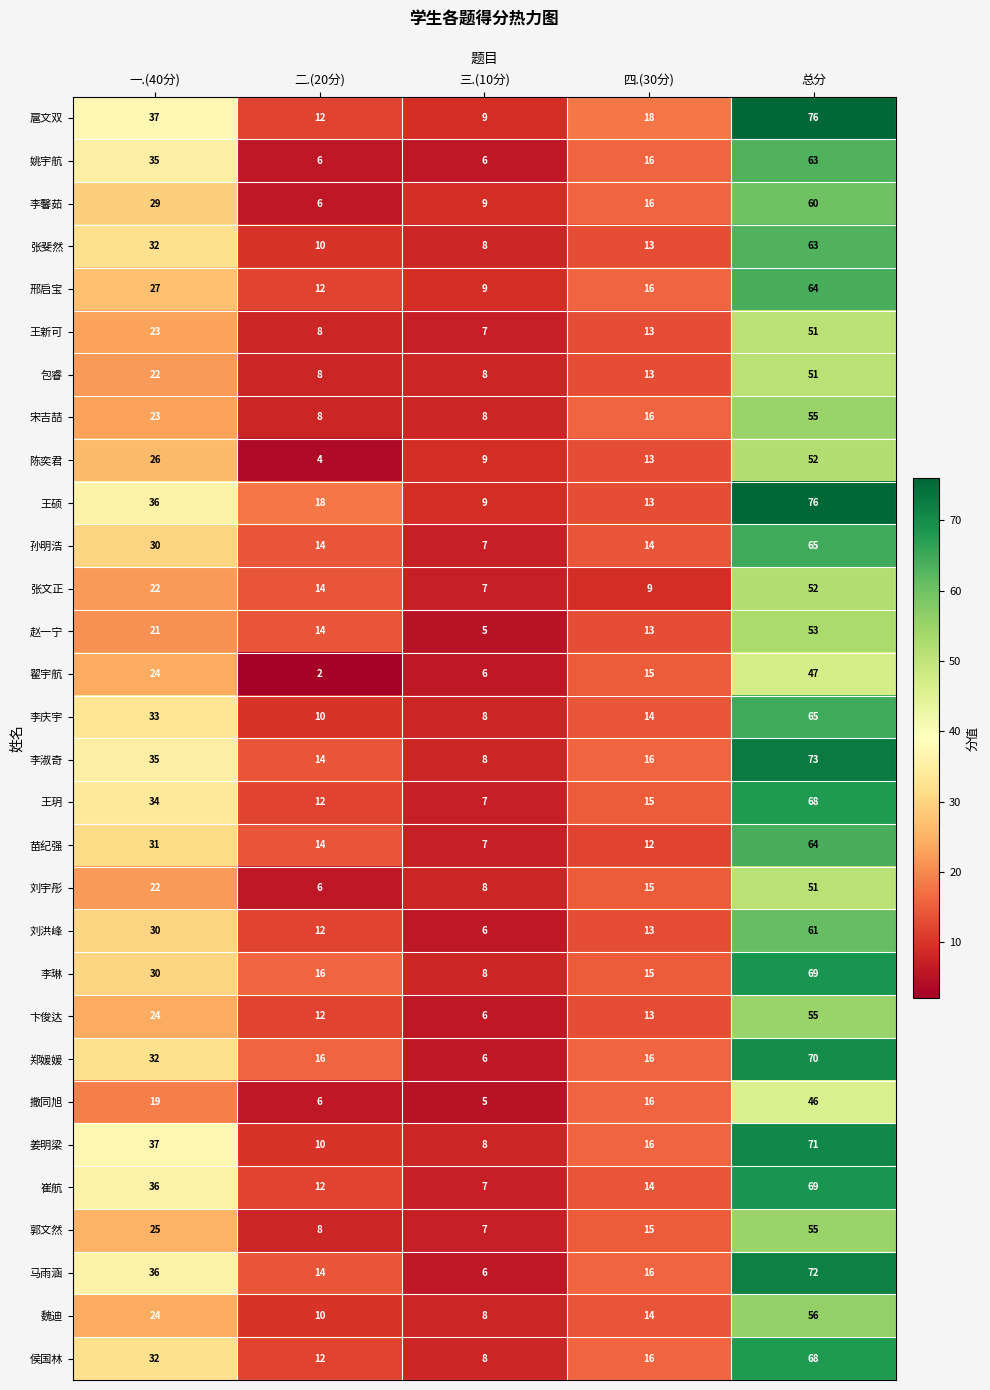

Between 一.(40分) and 二.(20分), which series saw the biggest shift?

姚宇航